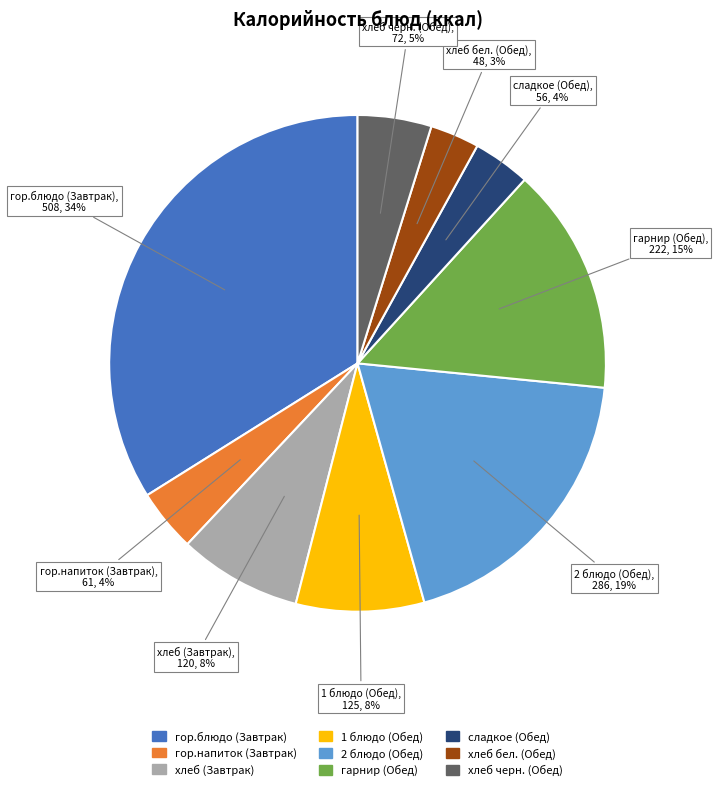

Does хлеб бел. (Обед) represent more than half of the total?

No